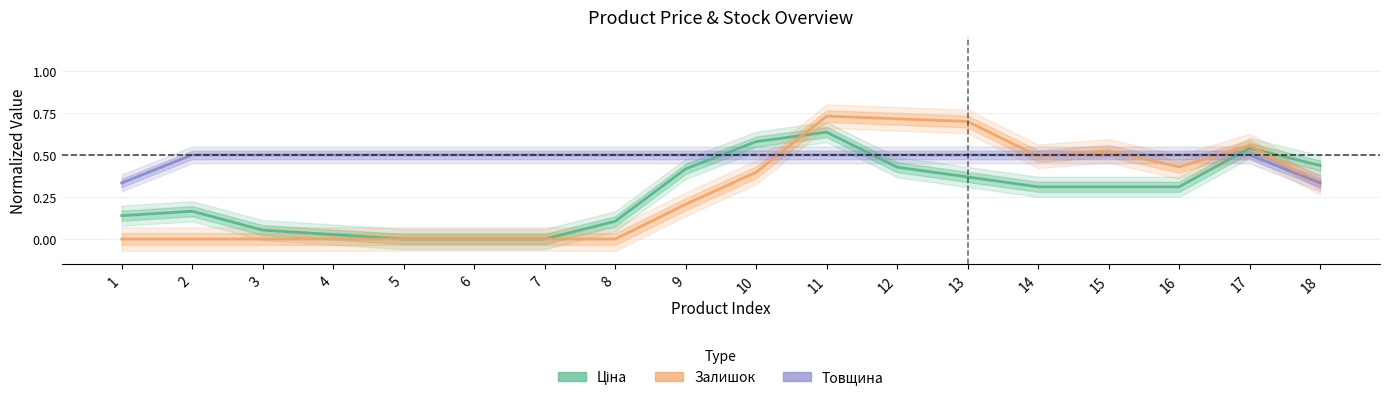

Reading left to right, transcribe all the data shown in this chart.

Ціна: 0.1	0.2	0.1	0.0	0.0	0.0	0.0	0.1	0.4	0.6	0.6	0.4	0.4	0.3	0.3	0.3	0.5	0.4
Залишок: 0.0	0.0	0.0	0.0	0.0	0.0	0.0	0.0	0.2	0.4	0.7	0.7	0.7	0.5	0.5	0.4	0.6	0.3
Товщина: 0.3	0.5	0.5	0.5	0.5	0.5	0.5	0.5	0.5	0.5	0.5	0.5	0.5	0.5	0.5	0.5	0.5	0.3